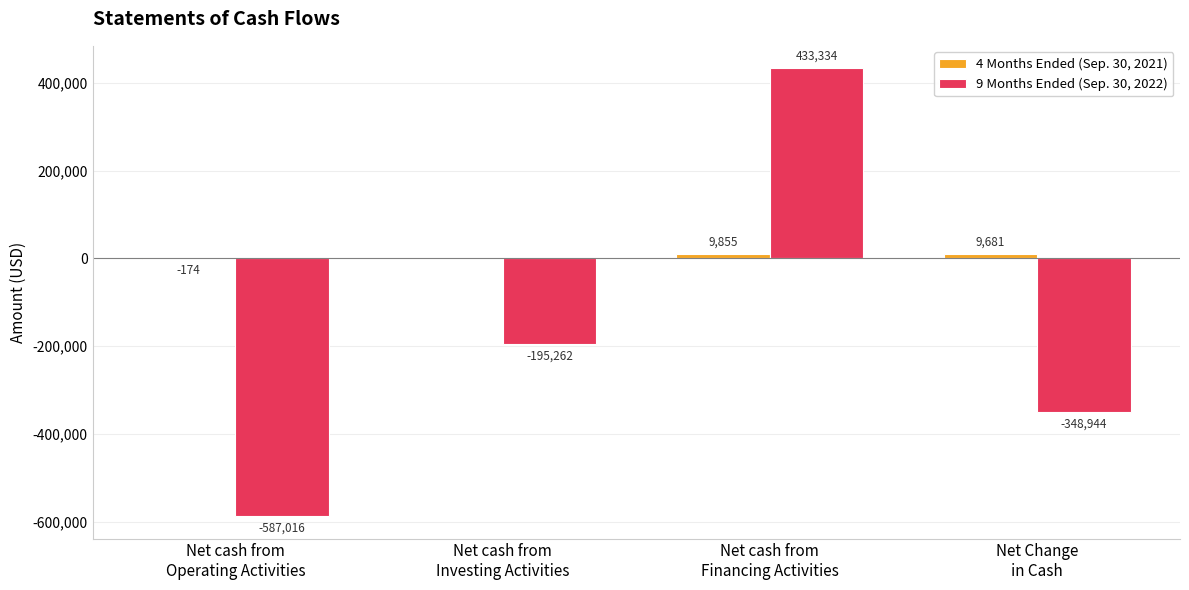

Between Net cash from
Operating Activities and Net cash from
Financing Activities, which series saw the biggest shift?

9 Months Ended (Sep. 30, 2022)